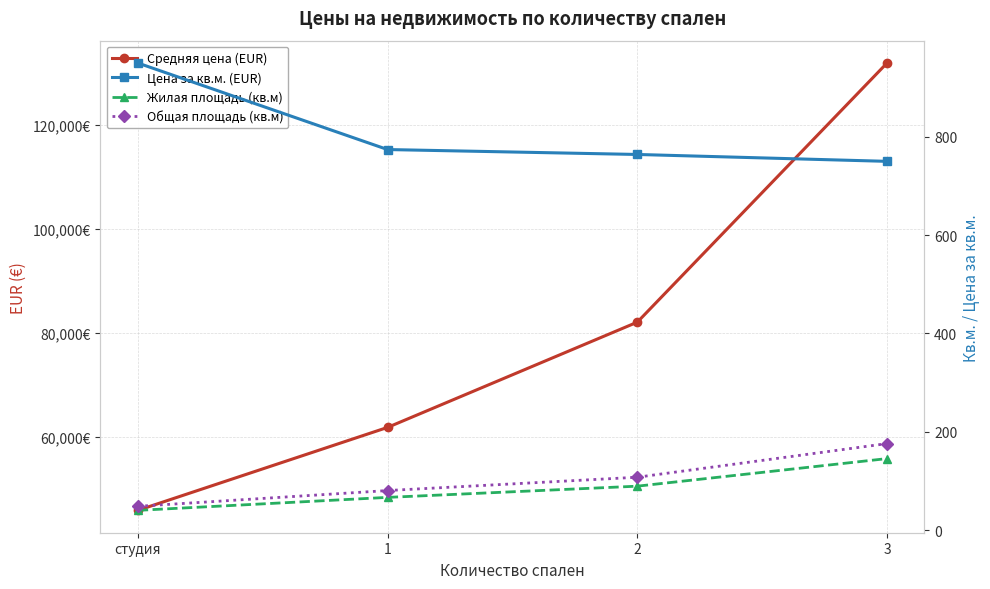

What is the difference between the maximum and second lowest values in the Средняя цена (EUR) series?

70105.1